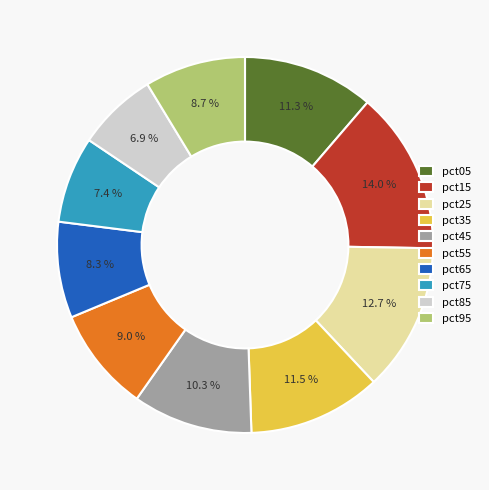

What is the total percentage of pct45 and pct75?

17.7%